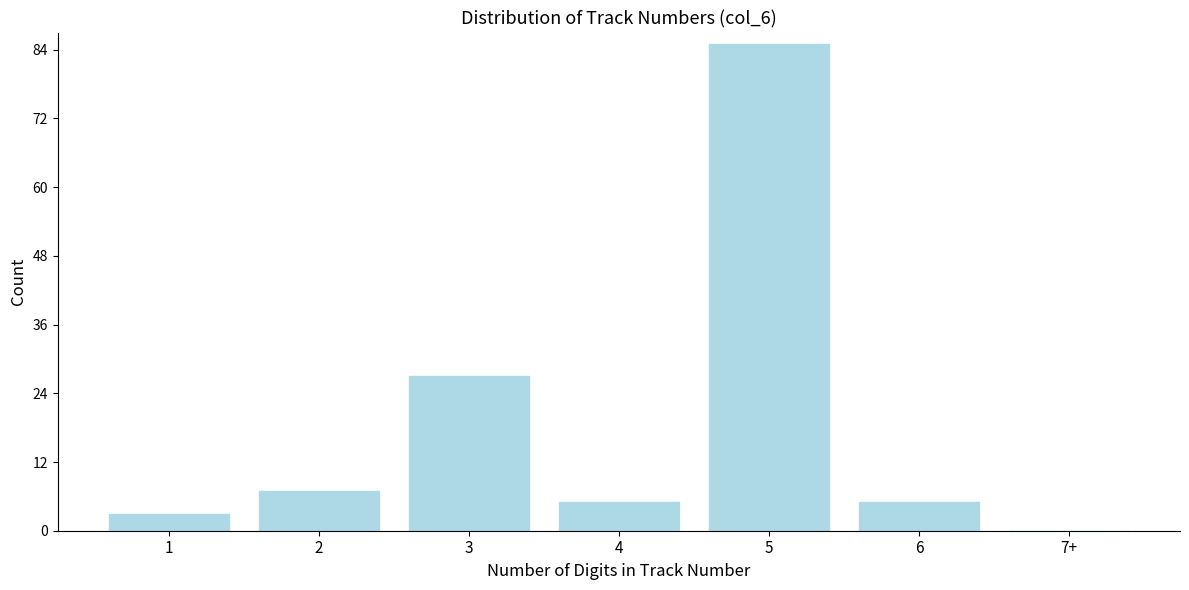

Reading left to right, what are all the values shown in this chart?

1=3	2=7	3=27	4=5	5=85	6=5	7+=0